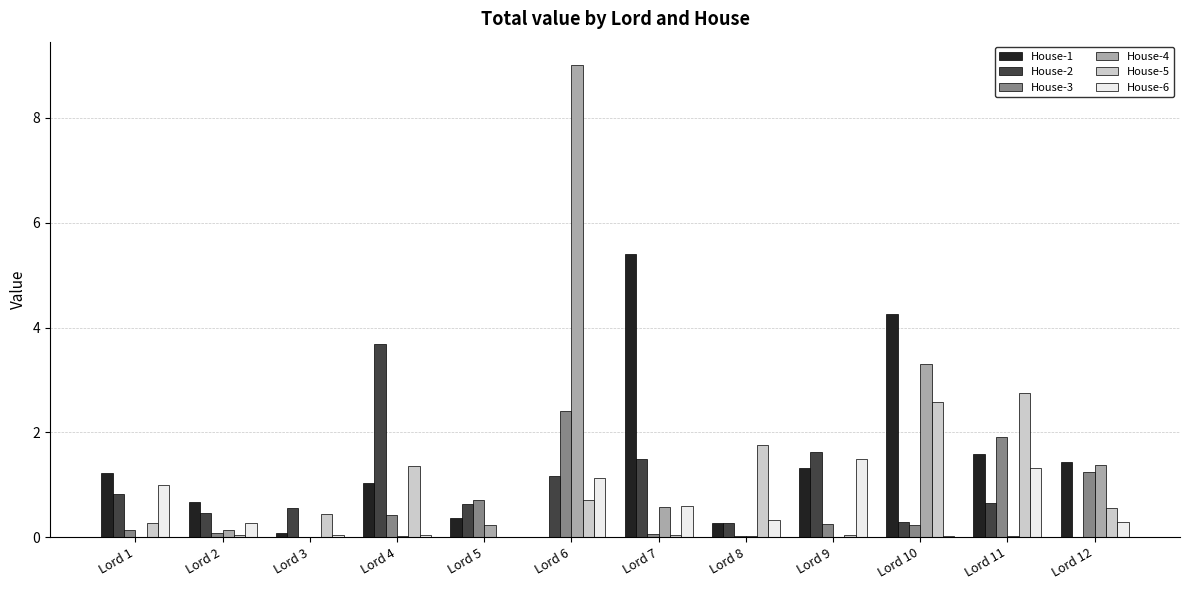

What are all the series names shown in the legend?

House-1, House-2, House-3, House-4, House-5, House-6